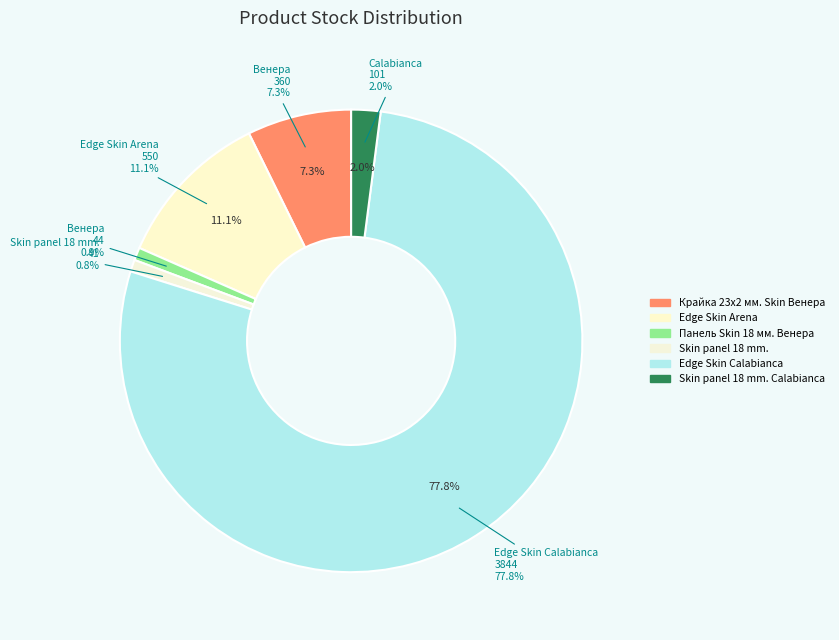

Approximately how many times larger is the value at Edge Skin Calabianca compared to Skin panel 18 mm. Calabianca?

38.1